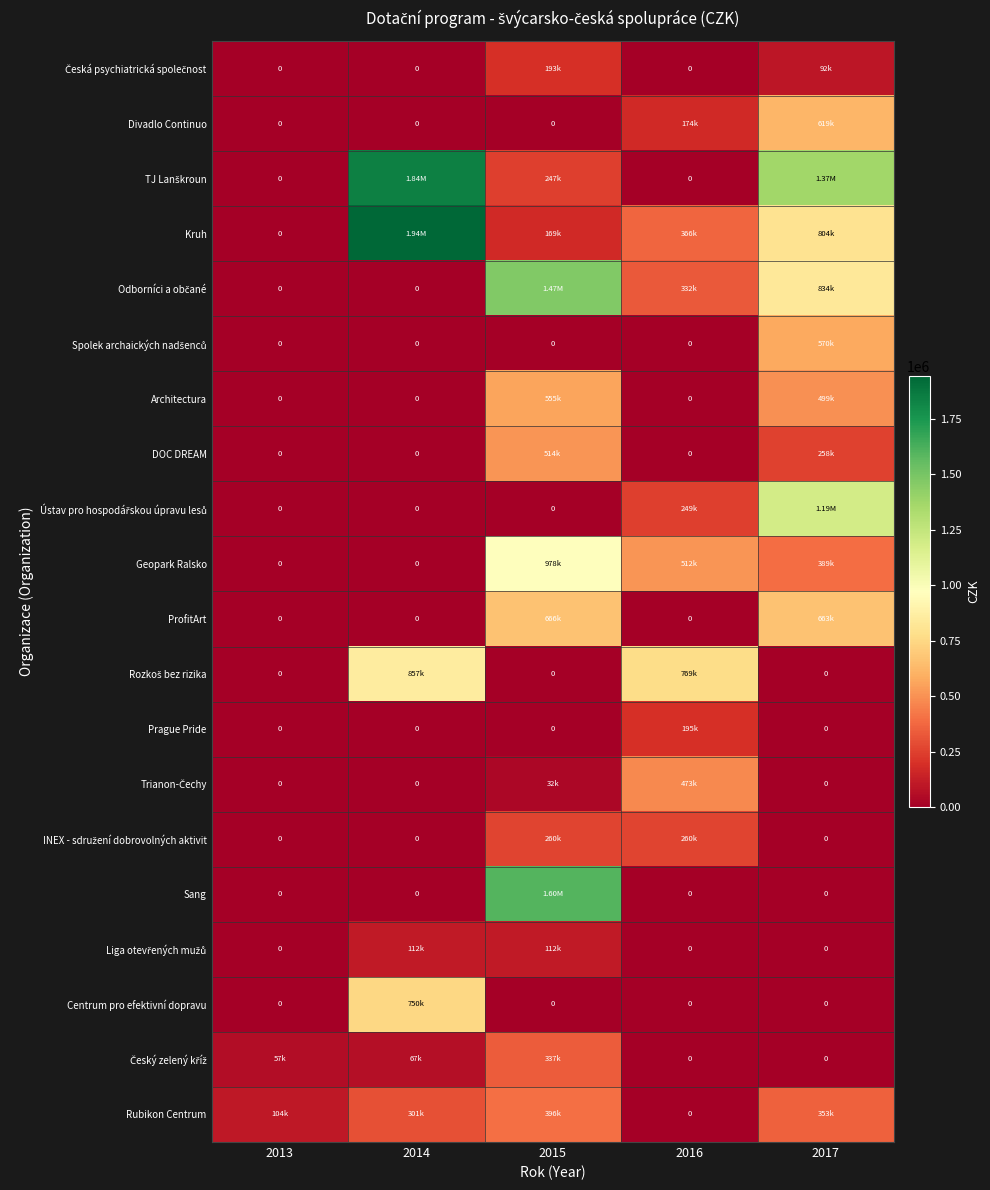

What is the difference between the maximum and second lowest values in the Spolek archaických nadšenců series?

569655.8